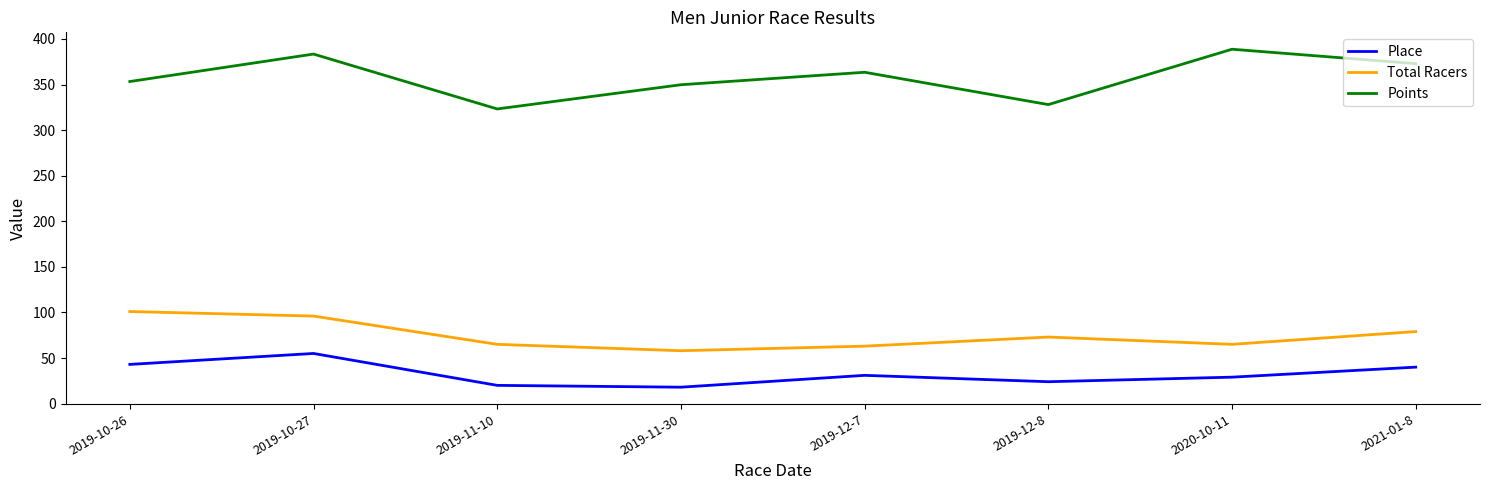

How many values in the Total Racers series are below 73?

4